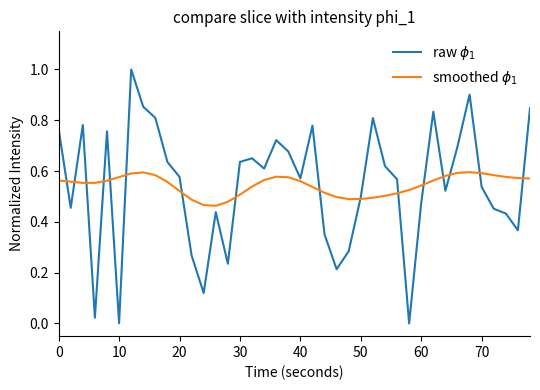

True or false: smoothed $\phi_1$ has more than 0 points higher than both neighbors.

True